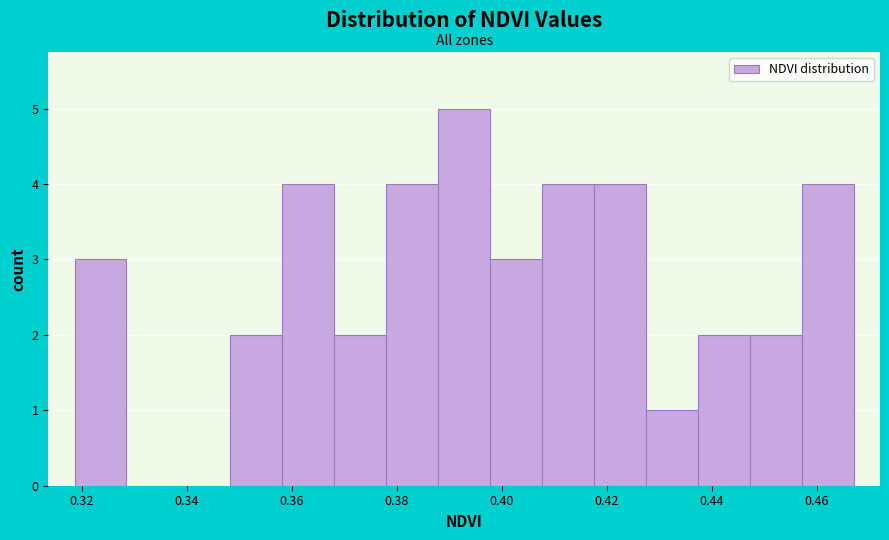

What is the height of the bar covering 0.428 to 0.438 on the x-axis? Neither the bar edges nor the heights are printed on the chart, so give them approximately, as read against the axes.

1